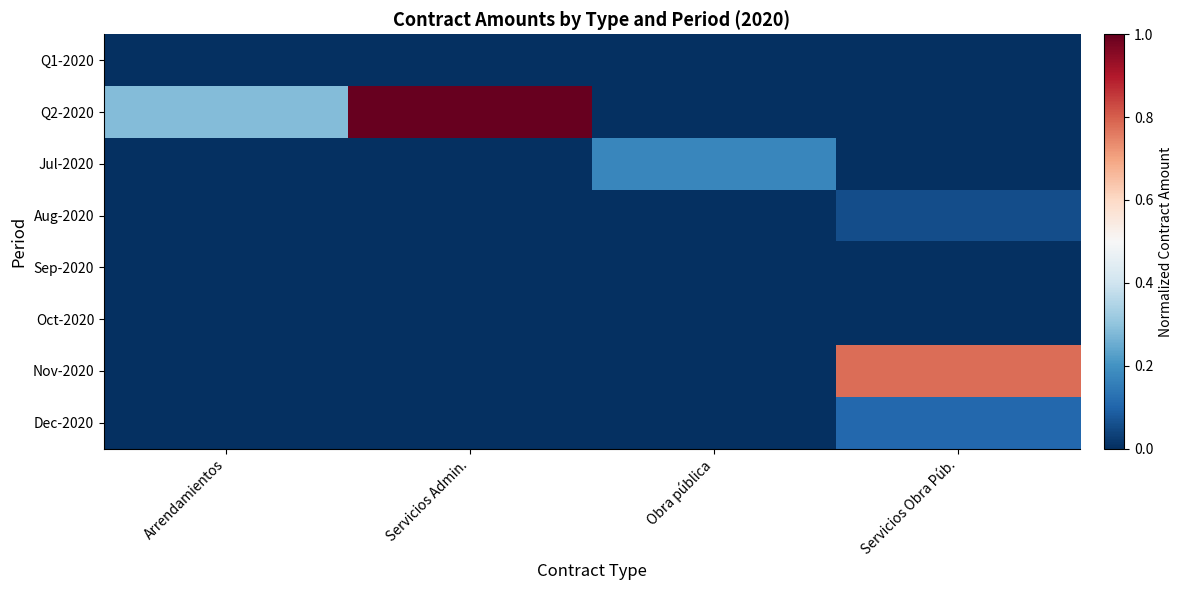

What is the spread (max minus min) of values at Arrendamientos?

0.3